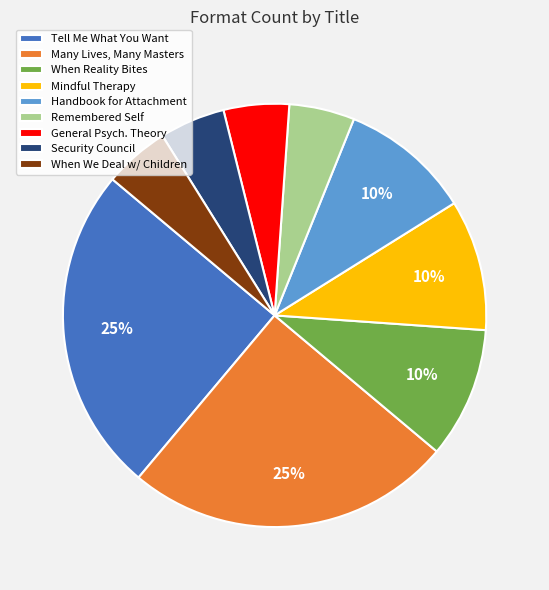

Approximately how many times larger is the value at Tell Me What You Want compared to Security Council?

5.0